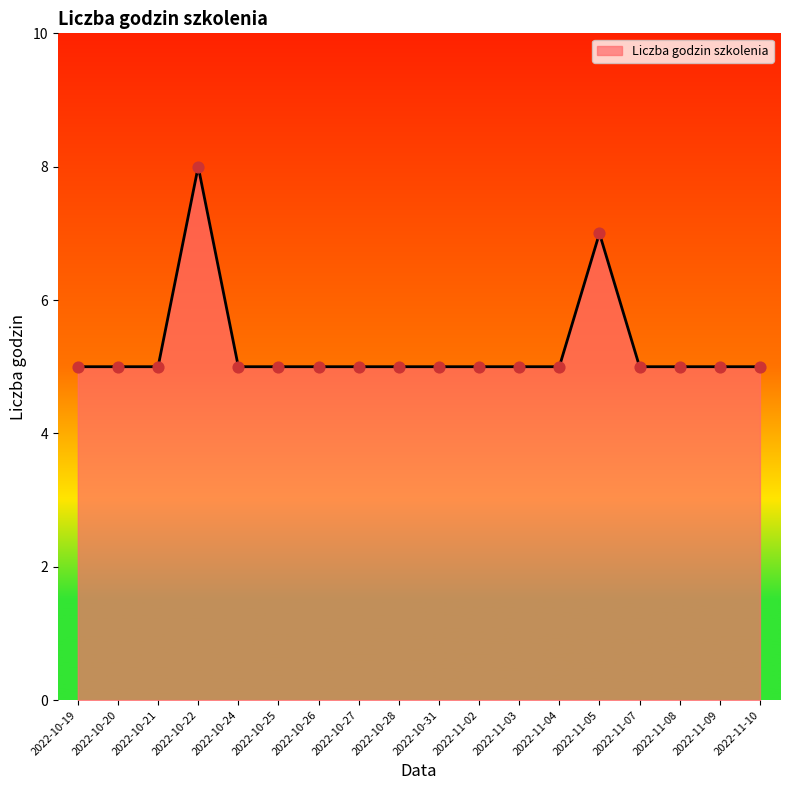

Approximately how many times larger is the value at 2022-11-04 compared to 2022-11-09?

1.0